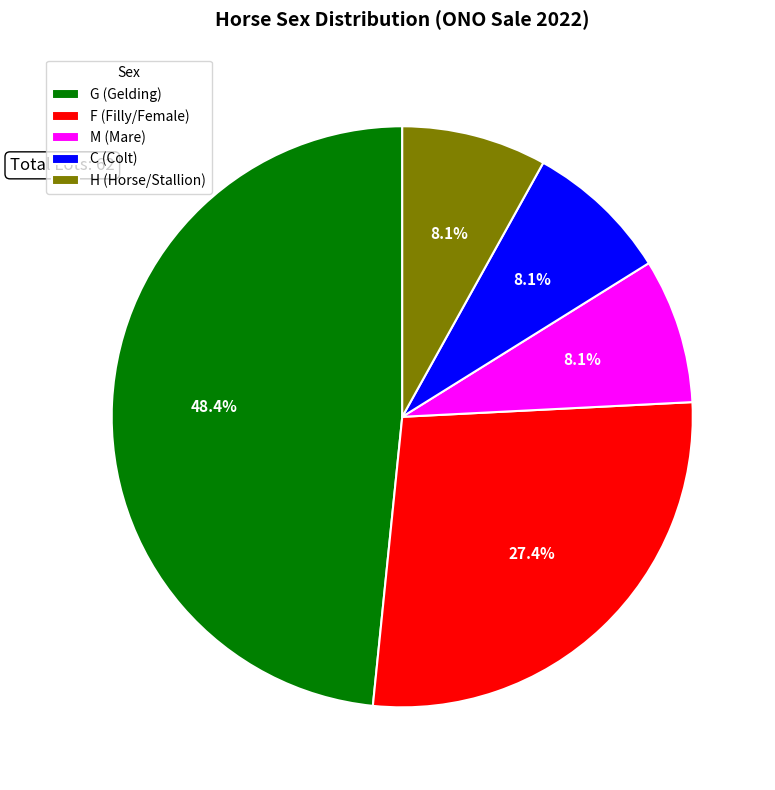

Which slice is the largest?

G (Gelding)